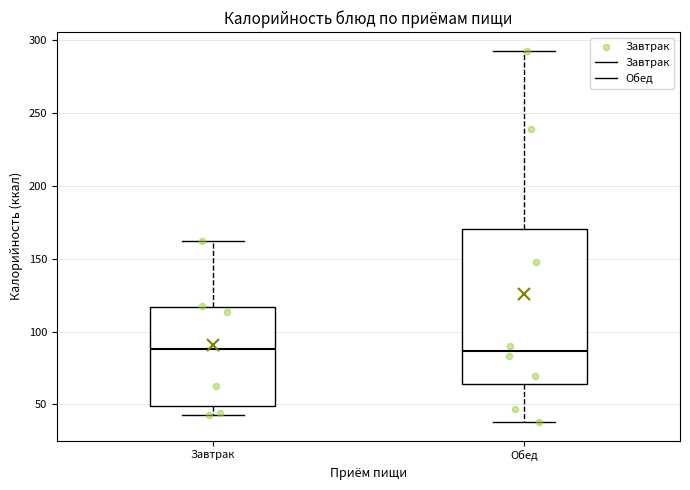

Reading left to right, transcribe this box plot: for each box, give where its median line is, the range the box spans, and where its two whiskers end, as read against the y-axis. The values are not printed on the chart, so give them approximately, as read against the axis.

Завтрак: median 90, box 50 to 115, whiskers 45 to 160
Обед: median 85, box 65 to 170, whiskers 40 to 295